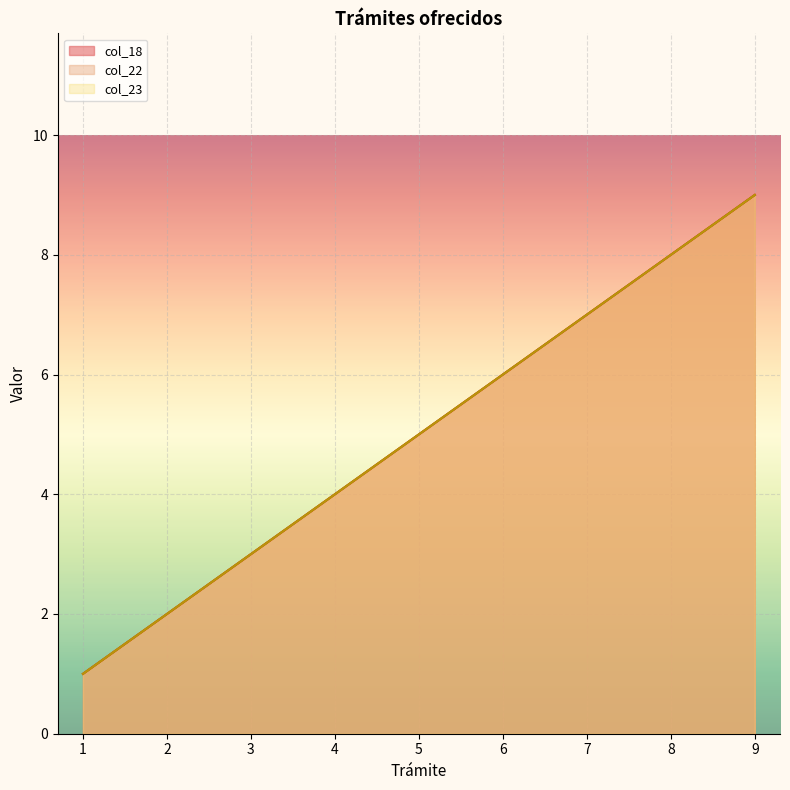

True or false: col_18 and col_23 intersect in this chart.

False